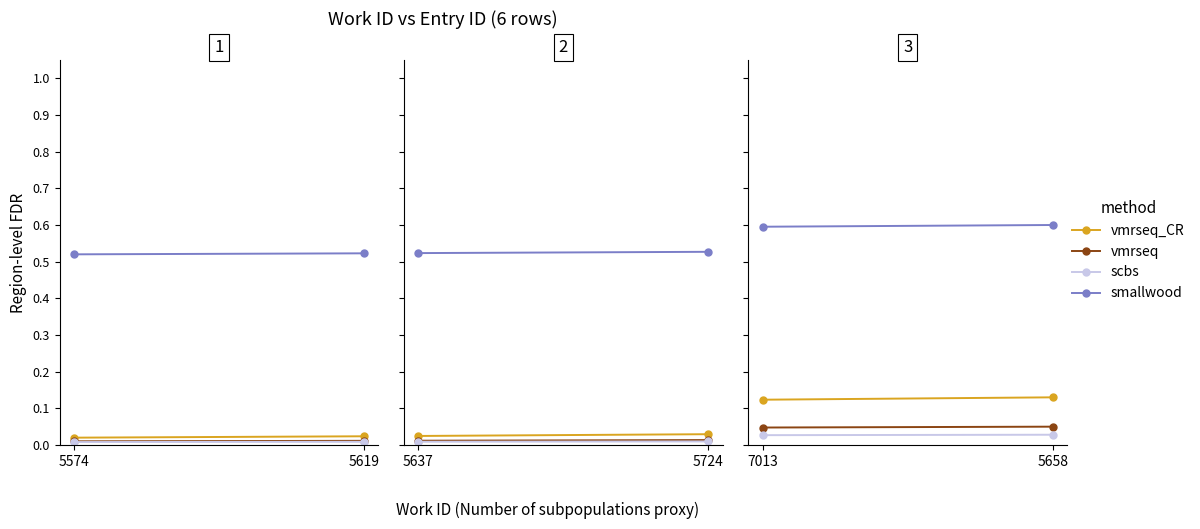

The value of vmrseq_CR at 5658 is 0.1. True or false?

False